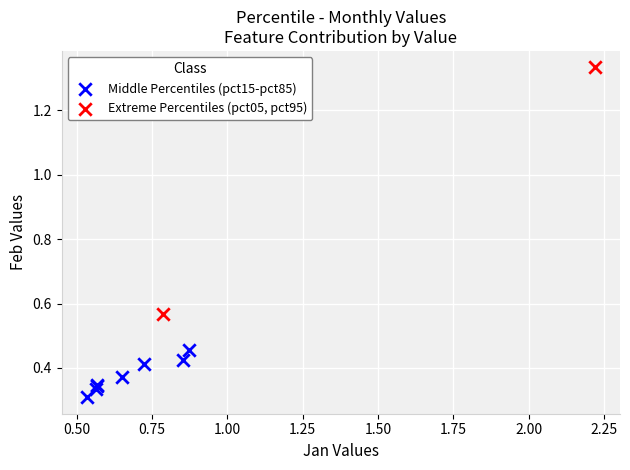

What are all the series names shown in the legend?

Middle Percentiles (pct15-pct85), Extreme Percentiles (pct05, pct95)